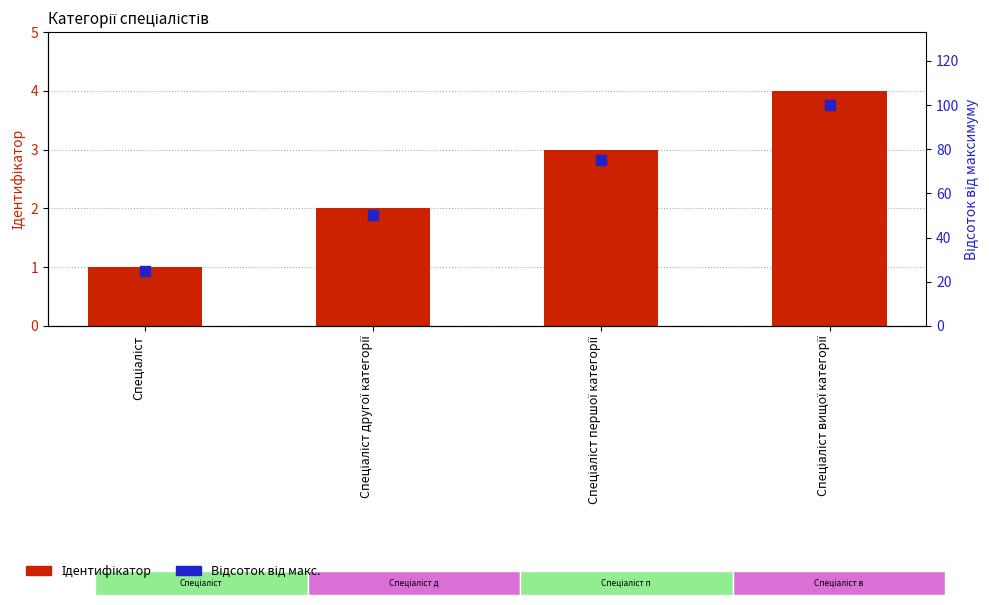

At how many categories does at least one series exceed 77?

1